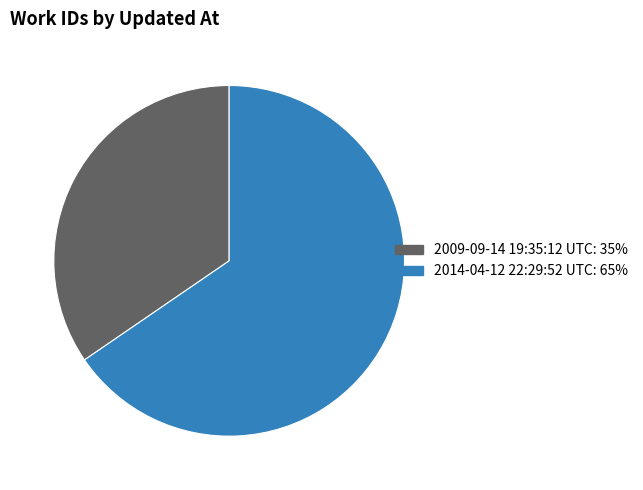

Is there any slice that represents more than half of the pie?

Yes